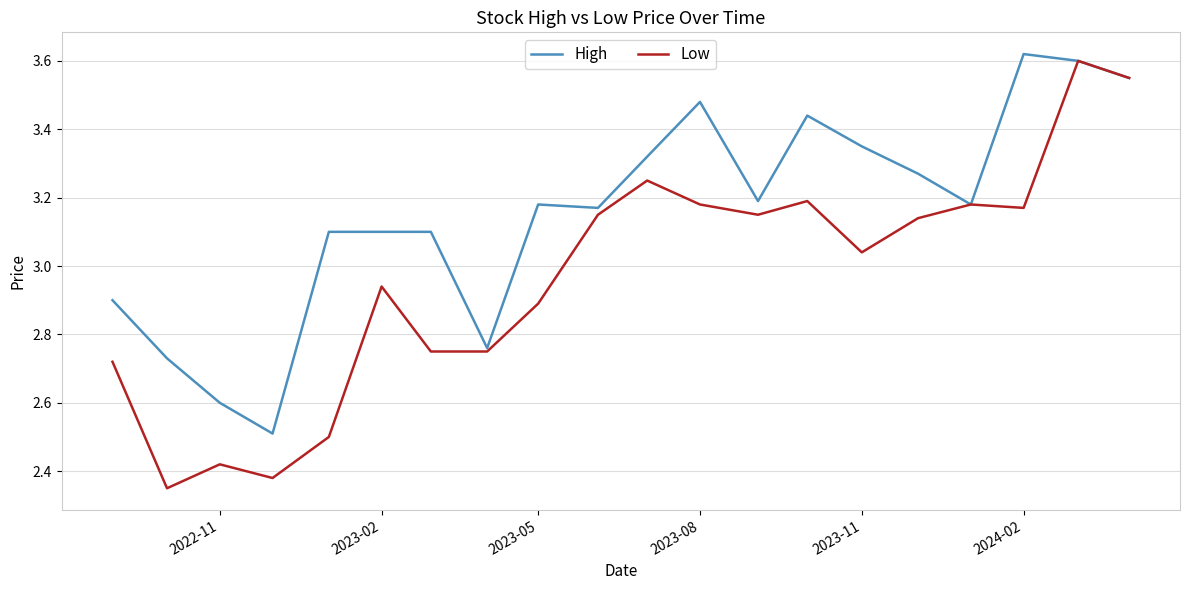

Which series has the largest range (max minus min)?

Low